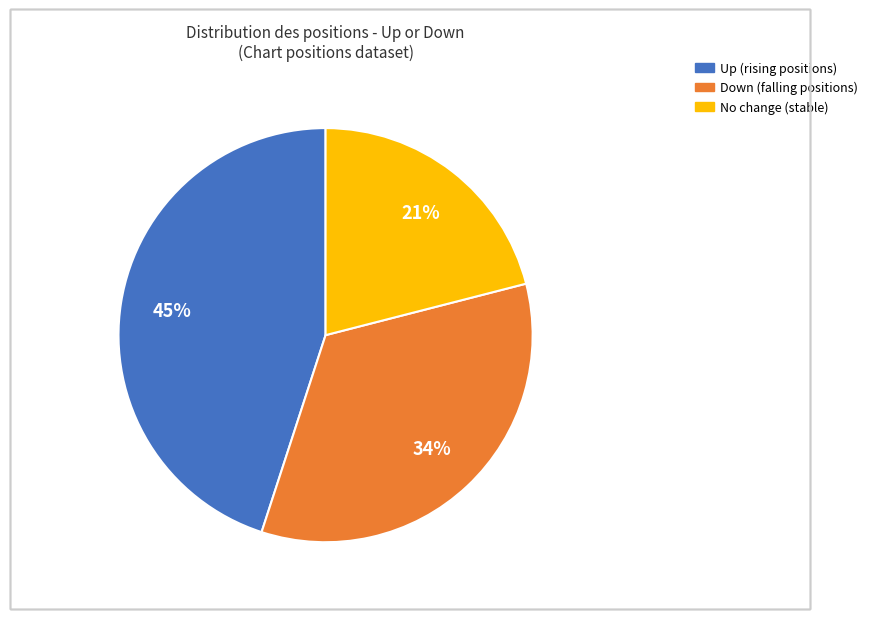

Is there a majority slice in this chart?

No